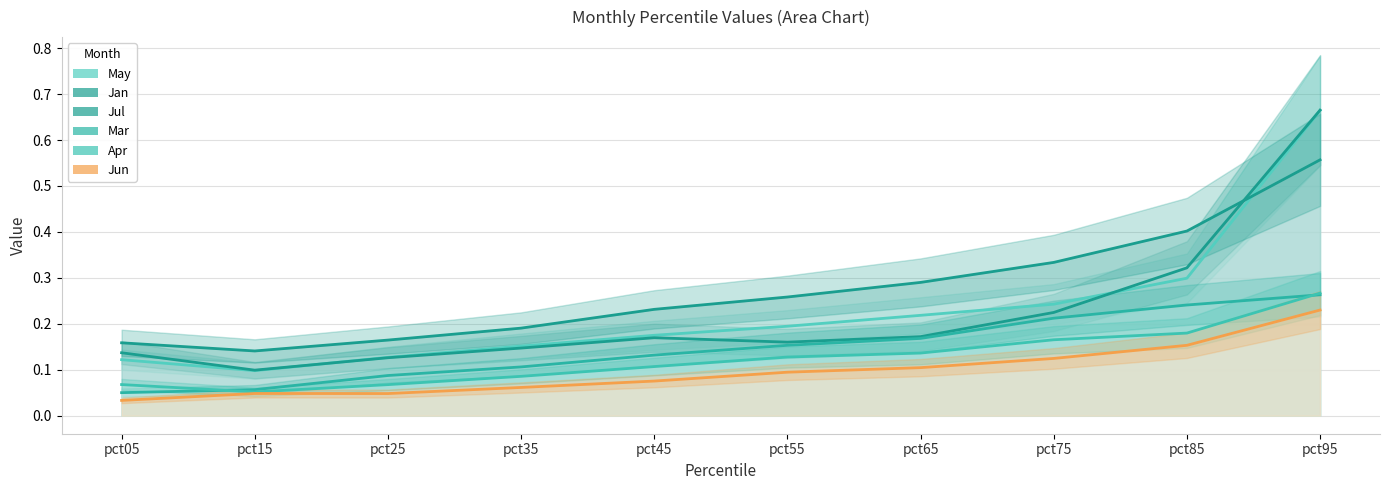

Reading left to right, what are all the values shown in this chart?

May: pct05=0.1	pct15=0.1	pct25=0.1	pct35=0.2	pct45=0.2	pct55=0.2	pct65=0.2	pct75=0.2	pct85=0.3	pct95=0.7
Jan: pct05=0.1	pct15=0.1	pct25=0.1	pct35=0.1	pct45=0.2	pct55=0.2	pct65=0.2	pct75=0.2	pct85=0.3	pct95=0.7
Jul: pct05=0.2	pct15=0.1	pct25=0.2	pct35=0.2	pct45=0.2	pct55=0.3	pct65=0.3	pct75=0.3	pct85=0.4	pct95=0.6
Mar: pct05=0.1	pct15=0.1	pct25=0.1	pct35=0.1	pct45=0.1	pct55=0.2	pct65=0.2	pct75=0.2	pct85=0.2	pct95=0.3
Apr: pct05=0.1	pct15=0.1	pct25=0.1	pct35=0.1	pct45=0.1	pct55=0.1	pct65=0.1	pct75=0.2	pct85=0.2	pct95=0.3
Jun: pct05=0.0	pct15=0.0	pct25=0.0	pct35=0.1	pct45=0.1	pct55=0.1	pct65=0.1	pct75=0.1	pct85=0.2	pct95=0.2